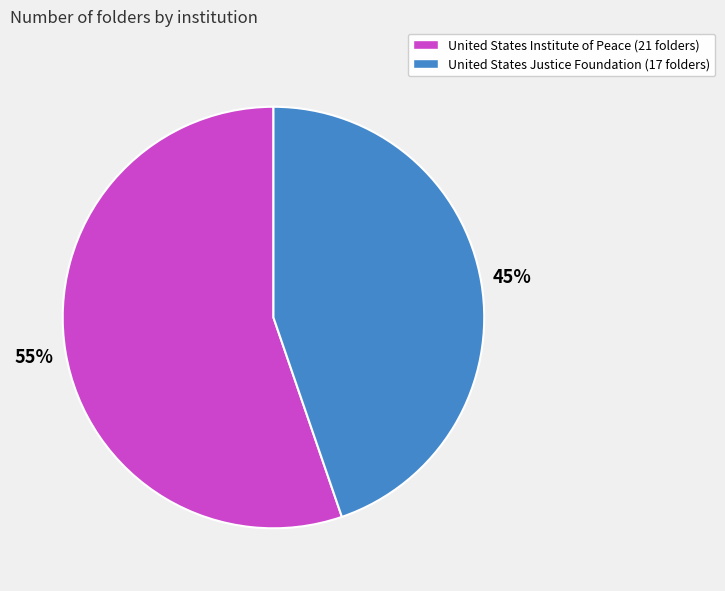

To the nearest percent, what is the average slice percentage?

50%